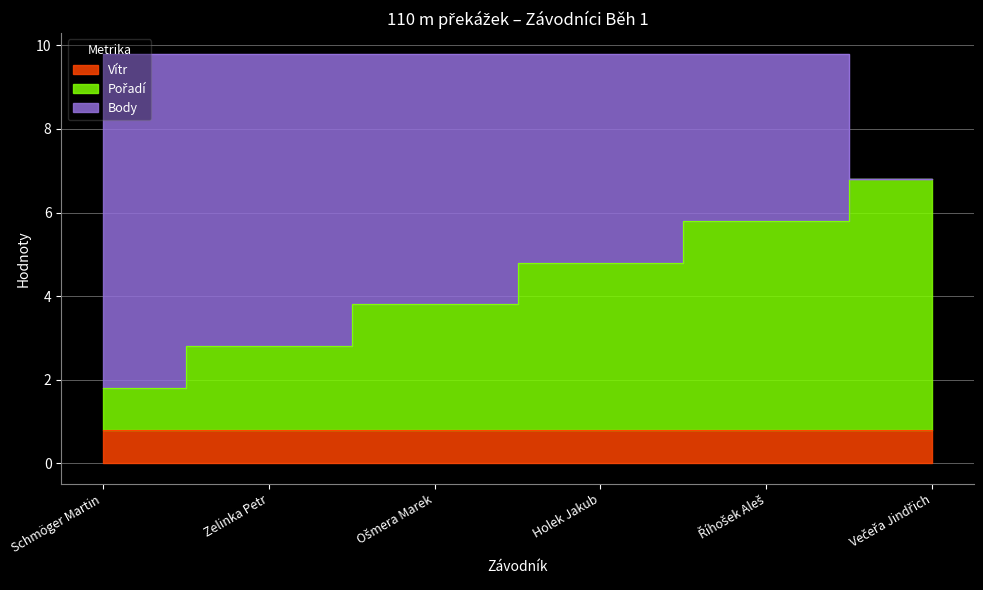

True or false: Pořadí has more than 1 points higher than both neighbors.

False